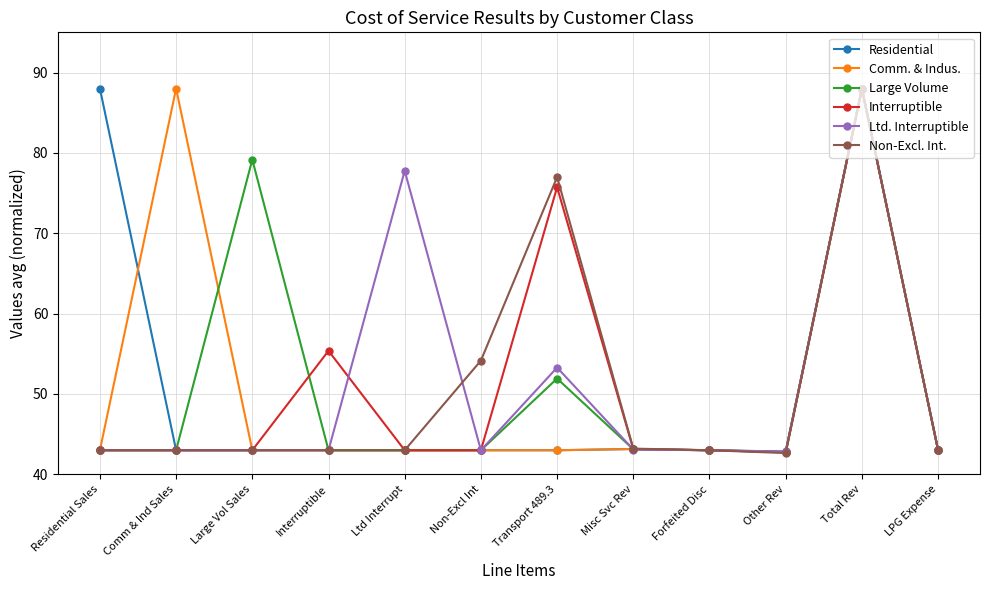

What are all the series names shown in the legend?

Residential, Comm. & Indus., Large Volume, Interruptible, Ltd. Interruptible, Non-Excl. Int.